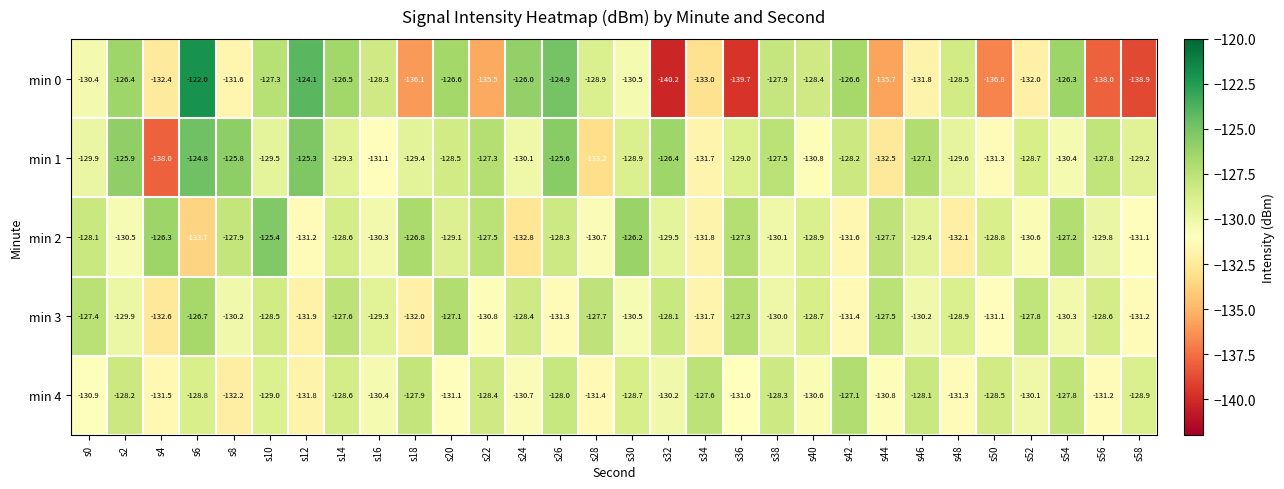

True or false: min 1 has a value of -183.6 at s2.

False